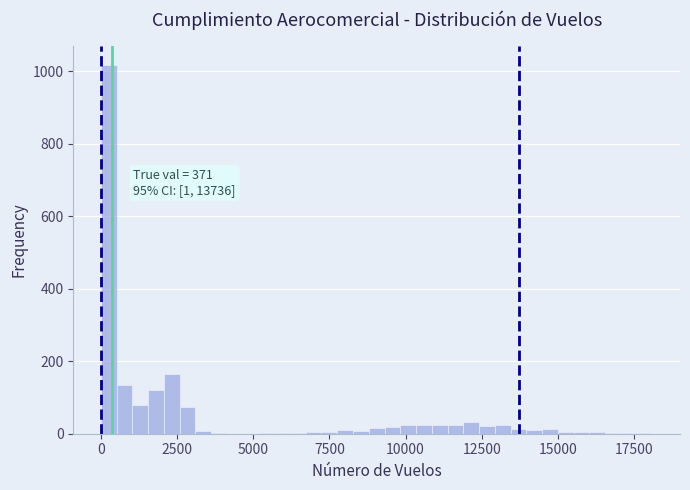

Read against the x-axis, roughly where is the centre of the tallest bar?

0